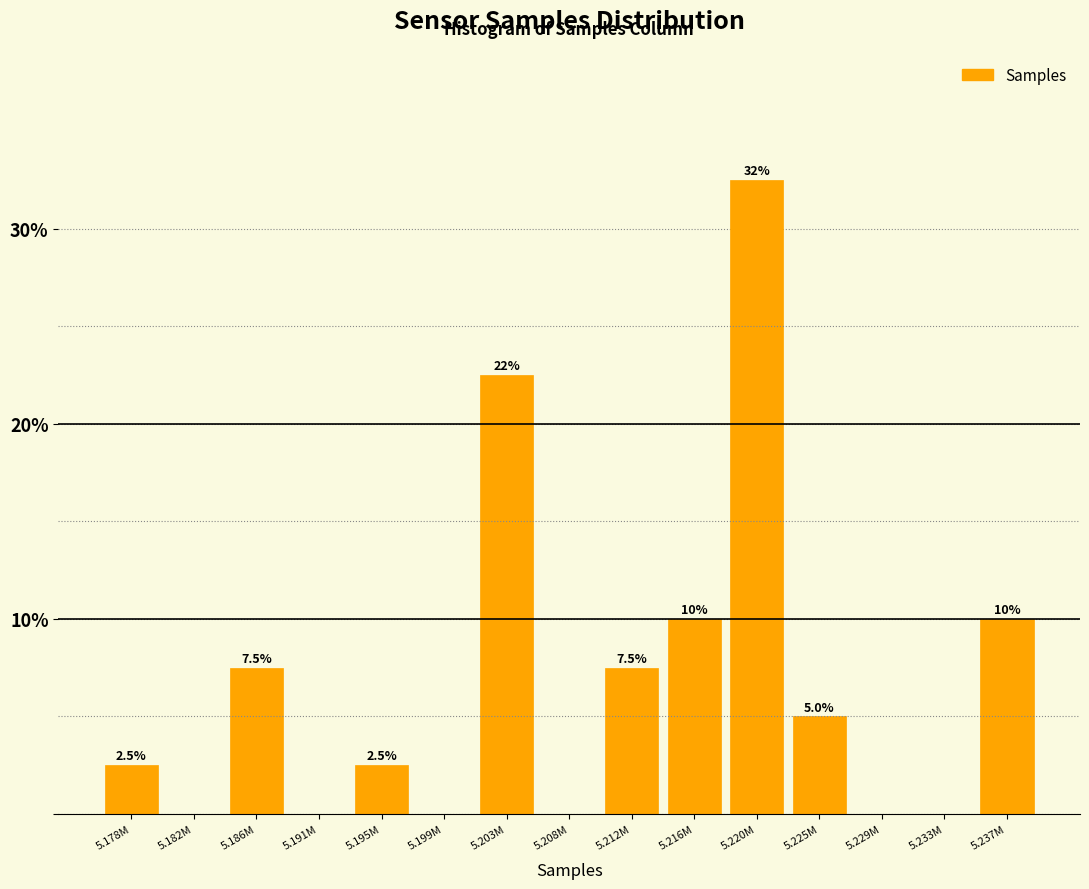

Reading right to left, what are all the values shown in this chart?

5.237M=10.0	5.233M=0.0	5.229M=0.0	5.225M=5.0	5.220M=32.5	5.216M=10.0	5.212M=7.5	5.208M=0.0	5.203M=22.5	5.199M=0.0	5.195M=2.5	5.191M=0.0	5.186M=7.5	5.182M=0.0	5.178M=2.5